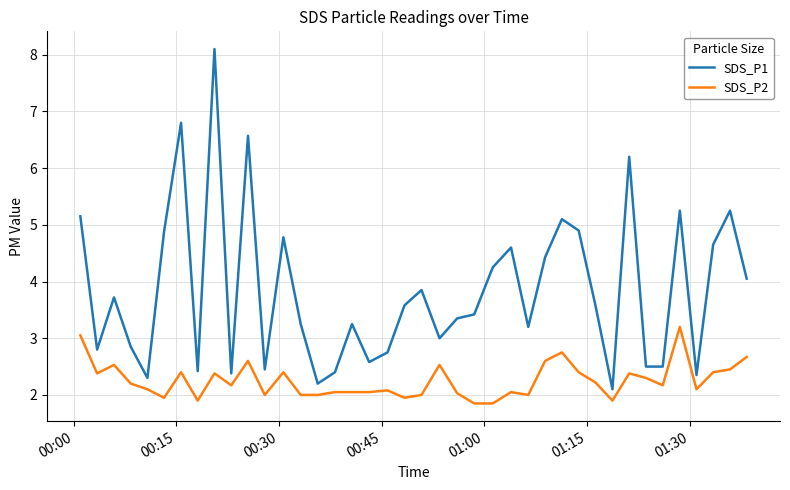

Which series has the widest spread of values?

SDS_P1